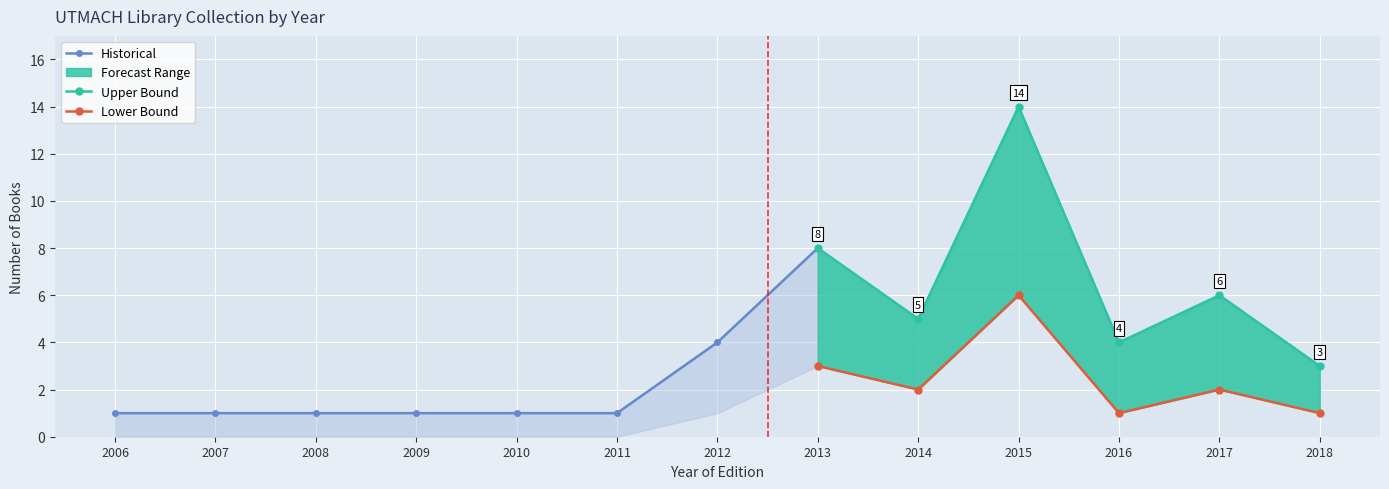

What is the approximate value of Quantity Lower at 2014?

2